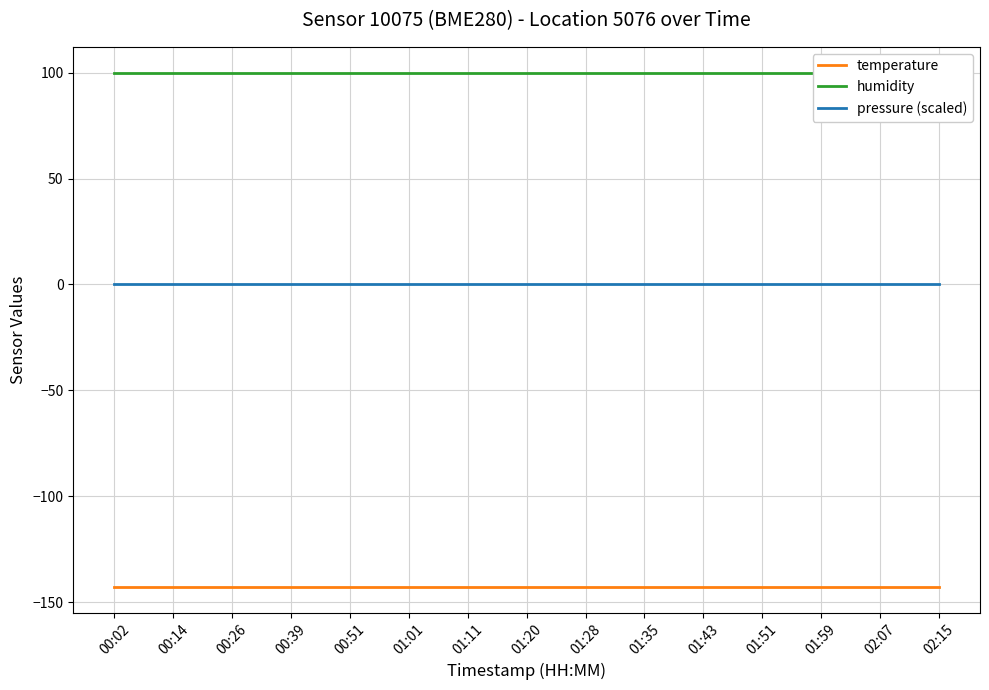

True or false: pressure (scaled) and temperature intersect in this chart.

False